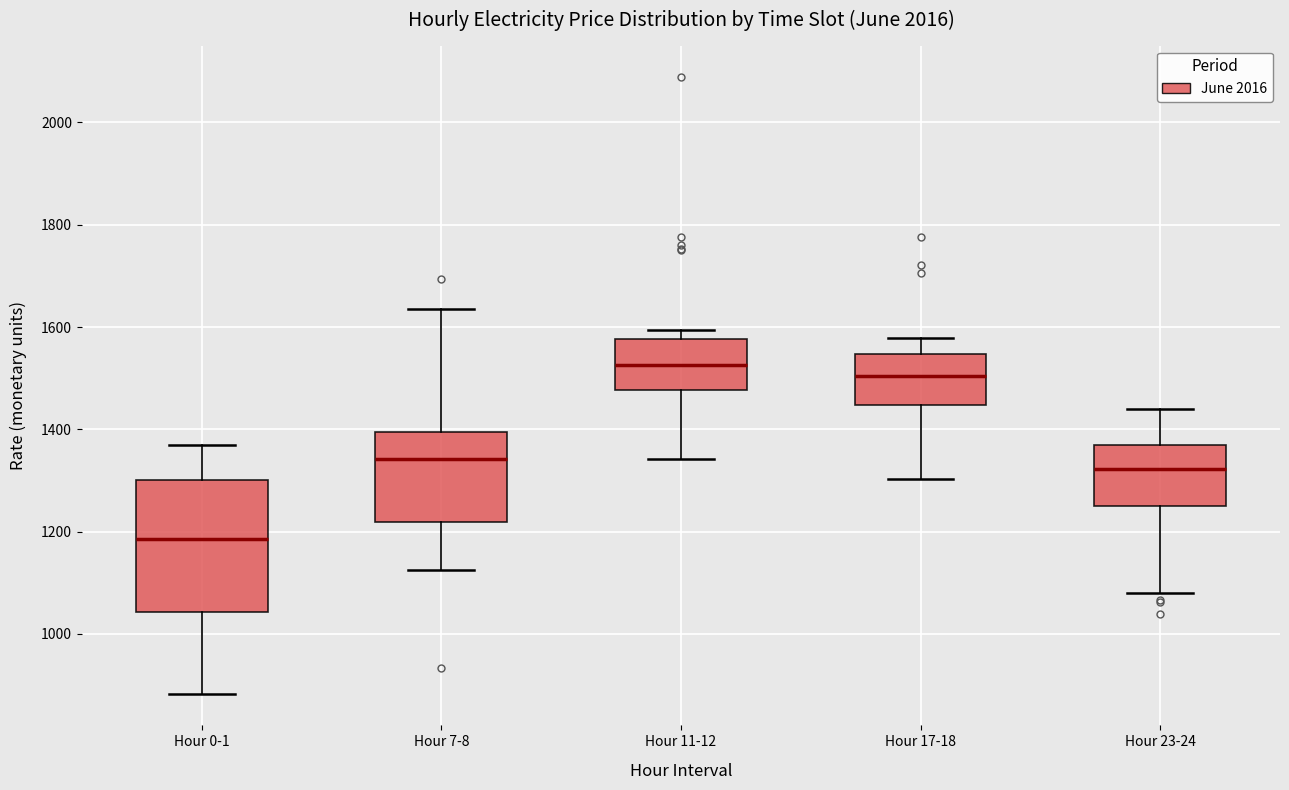

Which box is the tallest, from its lower edge to its upper edge?

Hour 0-1